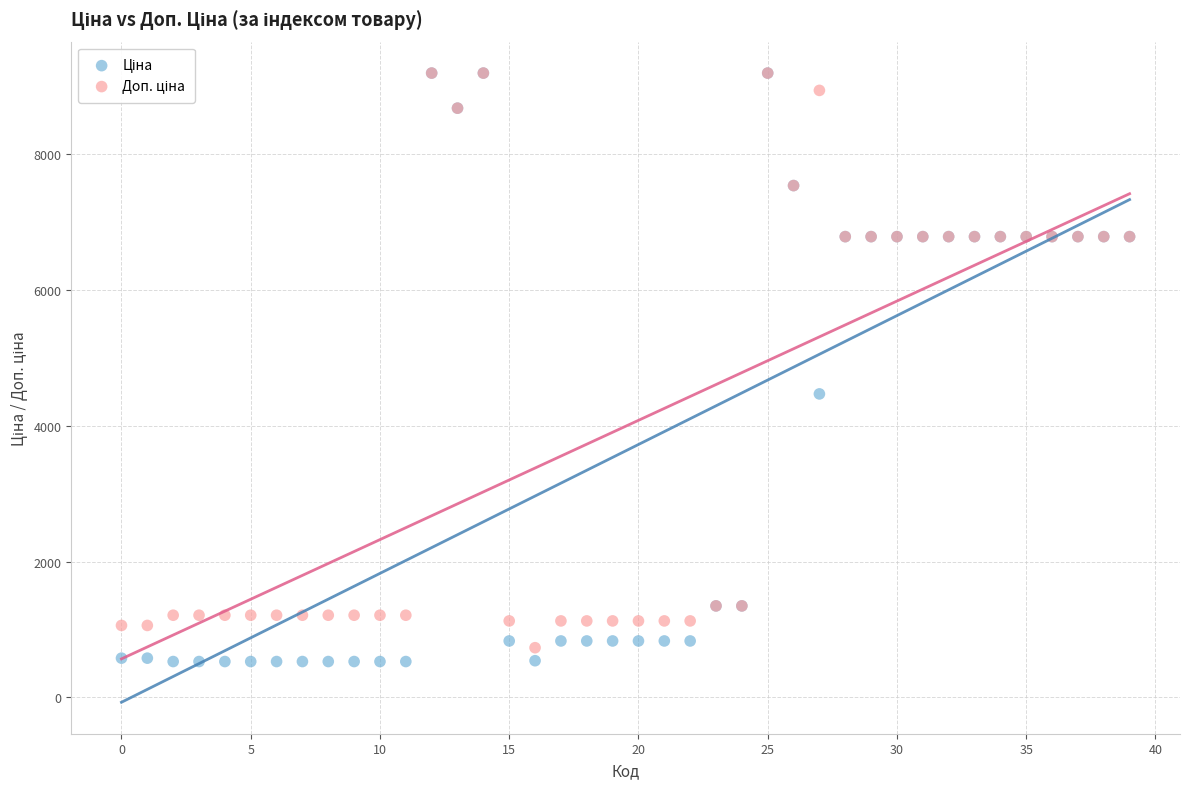

Across all series, what Y value is closest to 4862?

4470.6